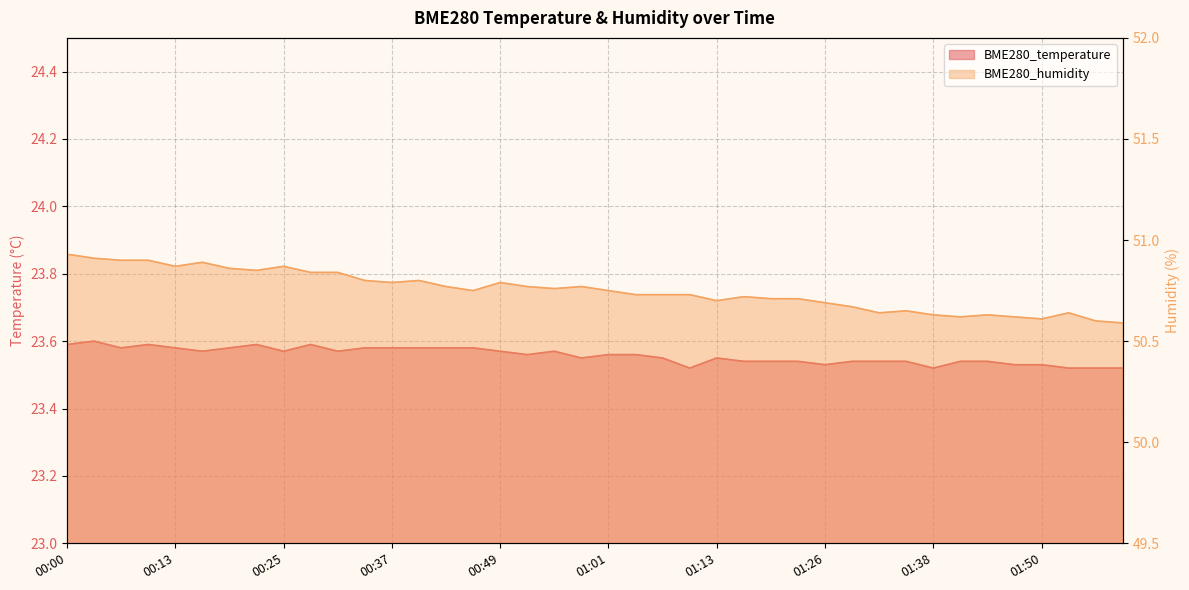

Reading left to right, what are all the values shown in this chart?

BME280_temperature: 00:00=23.6	00:03=23.6	00:07=23.6	00:10=23.6	00:13=23.6	00:16=23.6	00:19=23.6	00:22=23.6	00:25=23.6	00:28=23.6	00:31=23.6	00:34=23.6	00:37=23.6	00:40=23.6	00:43=23.6	00:46=23.6	00:49=23.6	00:52=23.6	00:55=23.6	00:58=23.6	01:01=23.6	01:04=23.6	01:07=23.6	01:10=23.5	01:13=23.6	01:16=23.5	01:20=23.5	01:23=23.5	01:26=23.5	01:29=23.5	01:32=23.5	01:35=23.5	01:38=23.5	01:41=23.5	01:44=23.5	01:47=23.5	01:50=23.5	01:53=23.5	01:56=23.5	01:59=23.5
BME280_humidity: 00:00=50.9	00:03=50.9	00:07=50.9	00:10=50.9	00:13=50.9	00:16=50.9	00:19=50.9	00:22=50.9	00:25=50.9	00:28=50.8	00:31=50.8	00:34=50.8	00:37=50.8	00:40=50.8	00:43=50.8	00:46=50.8	00:49=50.8	00:52=50.8	00:55=50.8	00:58=50.8	01:01=50.8	01:04=50.7	01:07=50.7	01:10=50.7	01:13=50.7	01:16=50.7	01:20=50.7	01:23=50.7	01:26=50.7	01:29=50.7	01:32=50.6	01:35=50.6	01:38=50.6	01:41=50.6	01:44=50.6	01:47=50.6	01:50=50.6	01:53=50.6	01:56=50.6	01:59=50.6